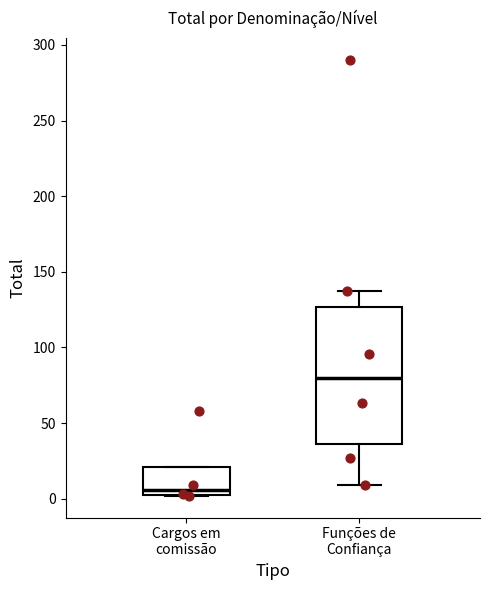

Which box has the lowest median line?

Cargos em comissão